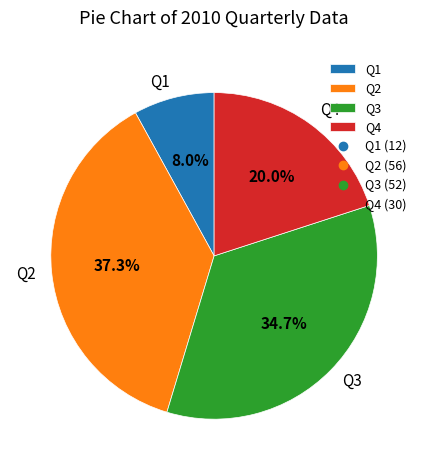

To the nearest percent, what is the difference between the Q3 and Q4 slice percentages?

15%